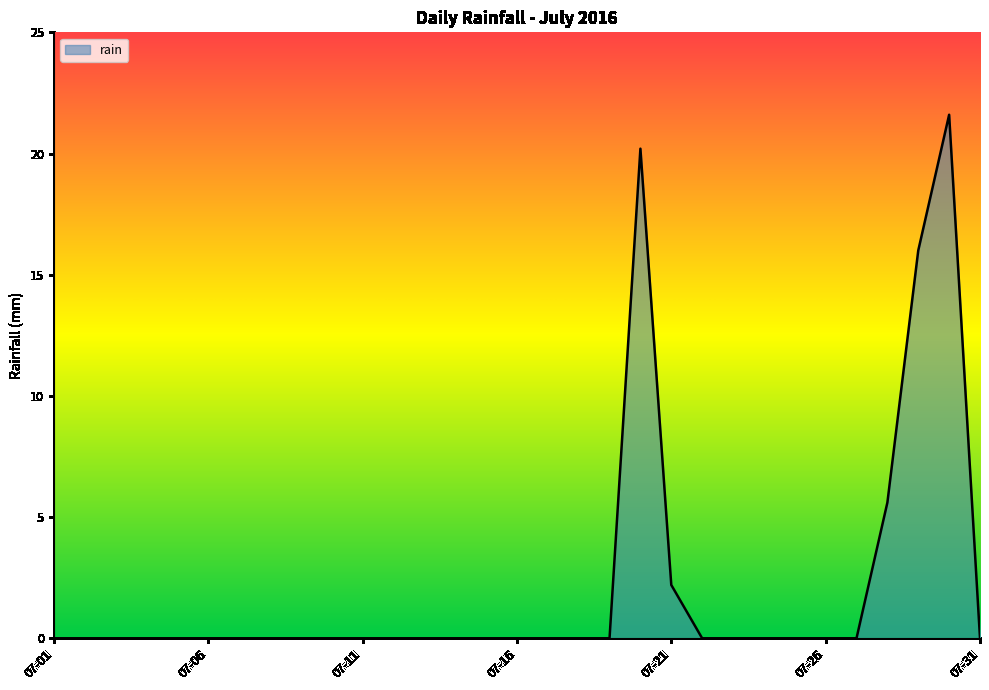

What is the difference between the maximum and minimum values?

21.6